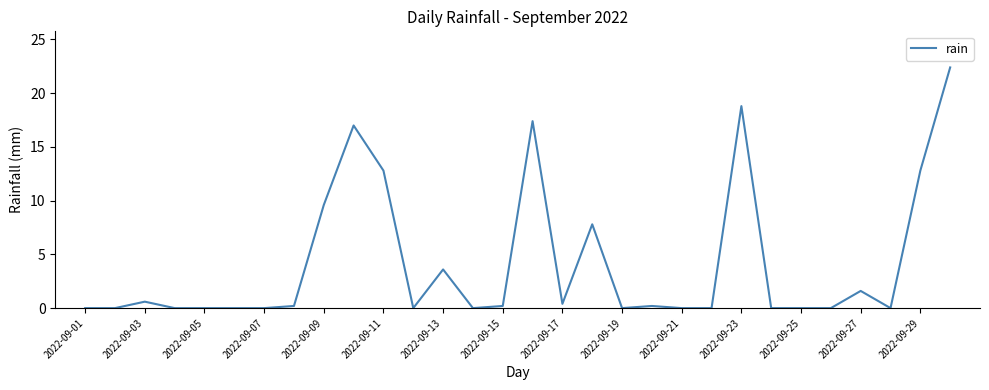

What is the sum of all values?

125.4